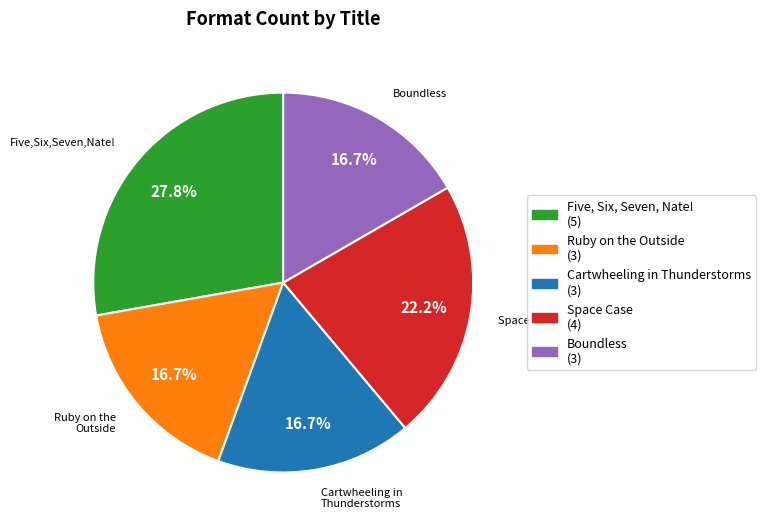

Which category has the biggest portion of the pie?

Five, Six, Seven, Nate!